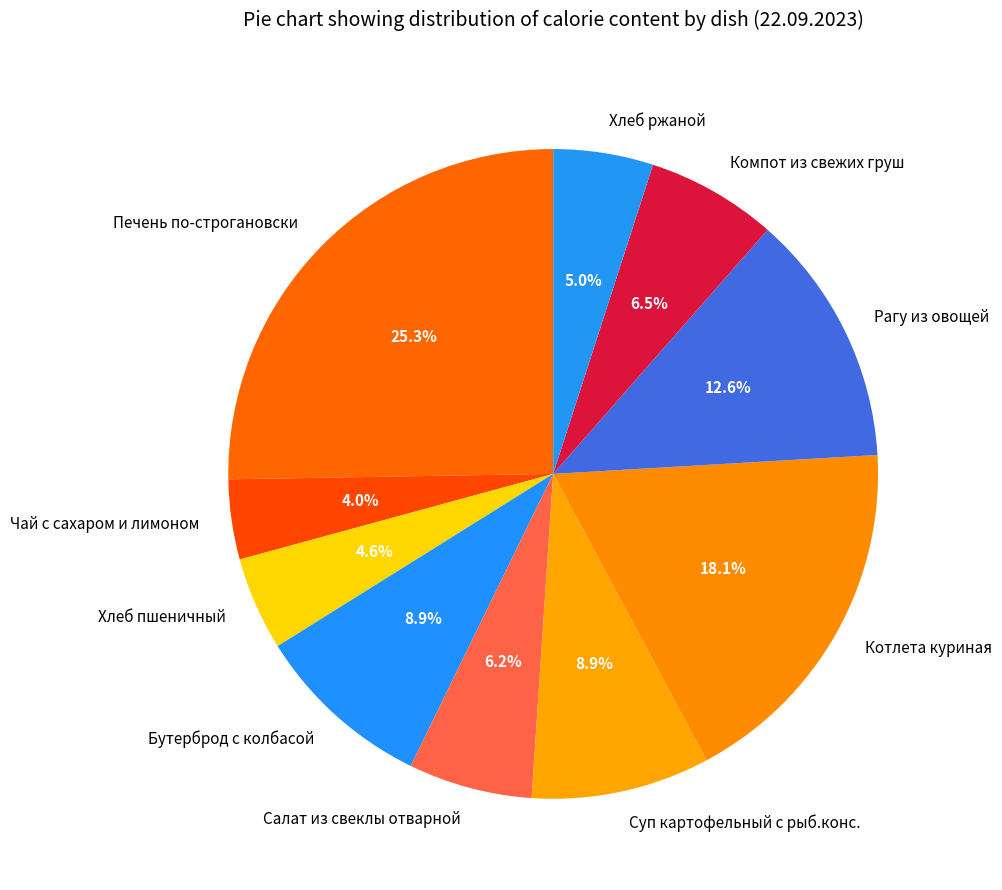

What percentage is the Чай с сахаром и лимоном slice, to the nearest percent?

4%